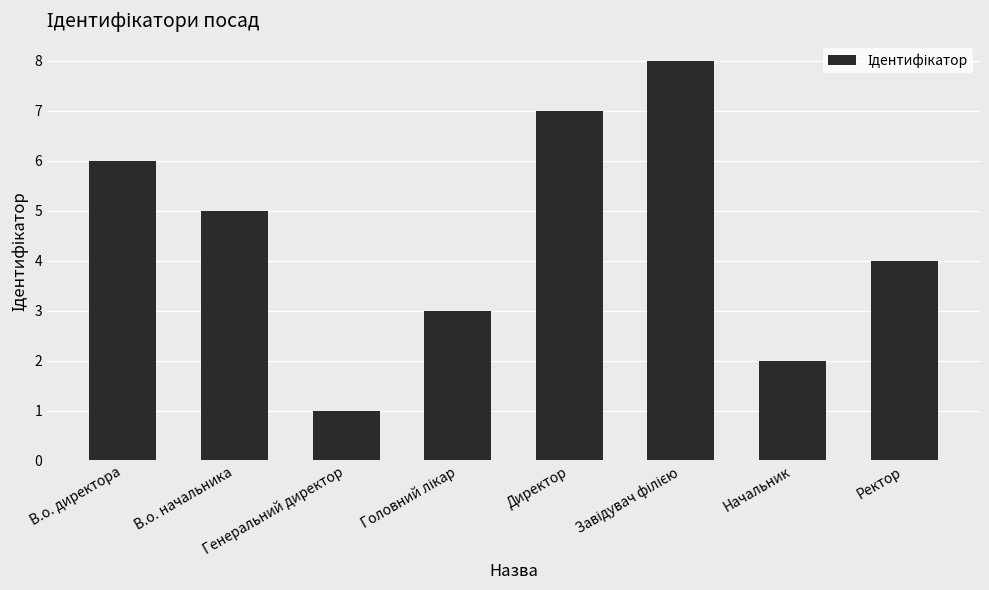

Which category has the lowest value across all series?

Генеральний директор